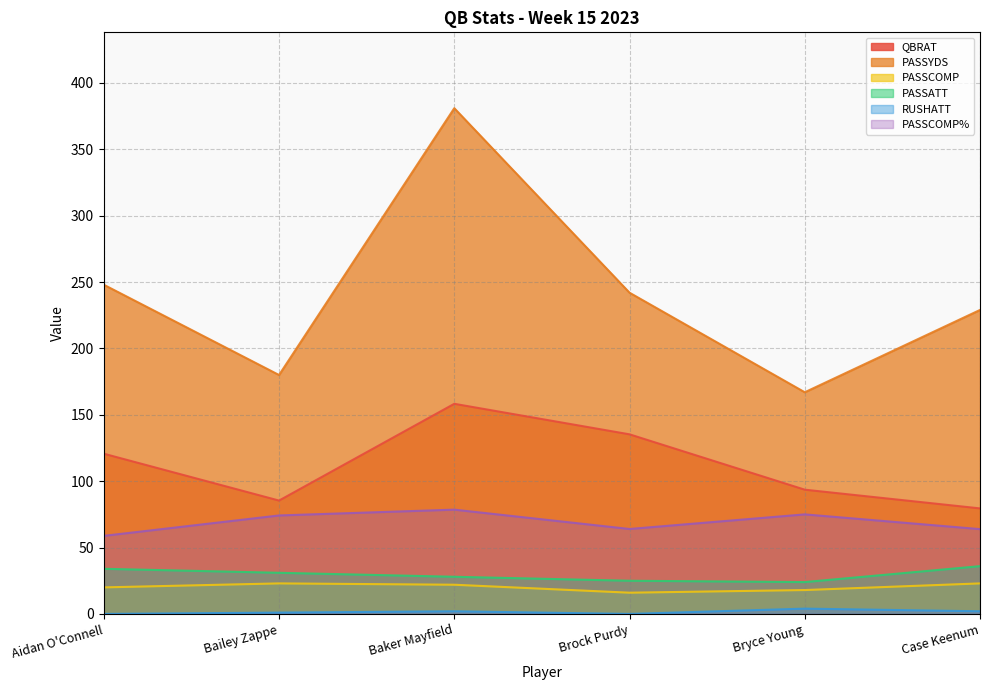

Read the QBRAT value at Bailey Zappe.

85.4